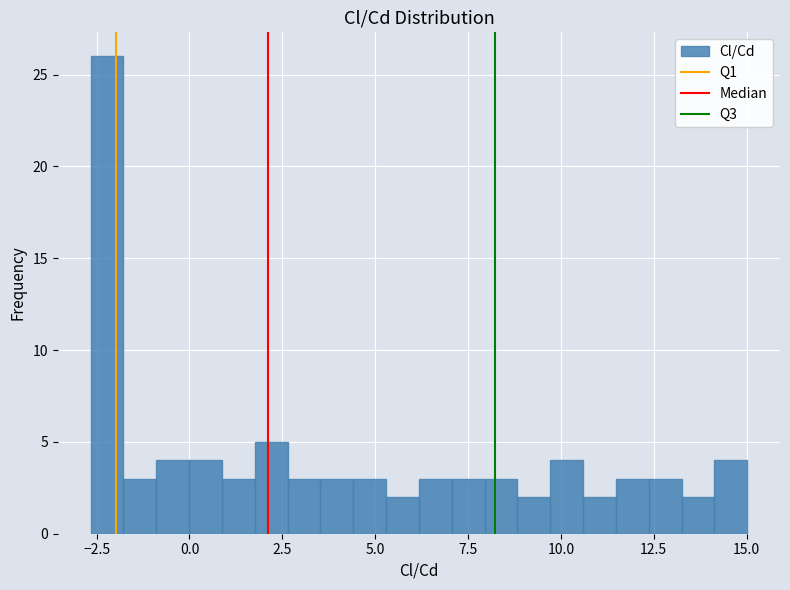

Around what value on the x-axis is the tallest bar? Give the approximate position of its centre, as read against the axis.

-2.0